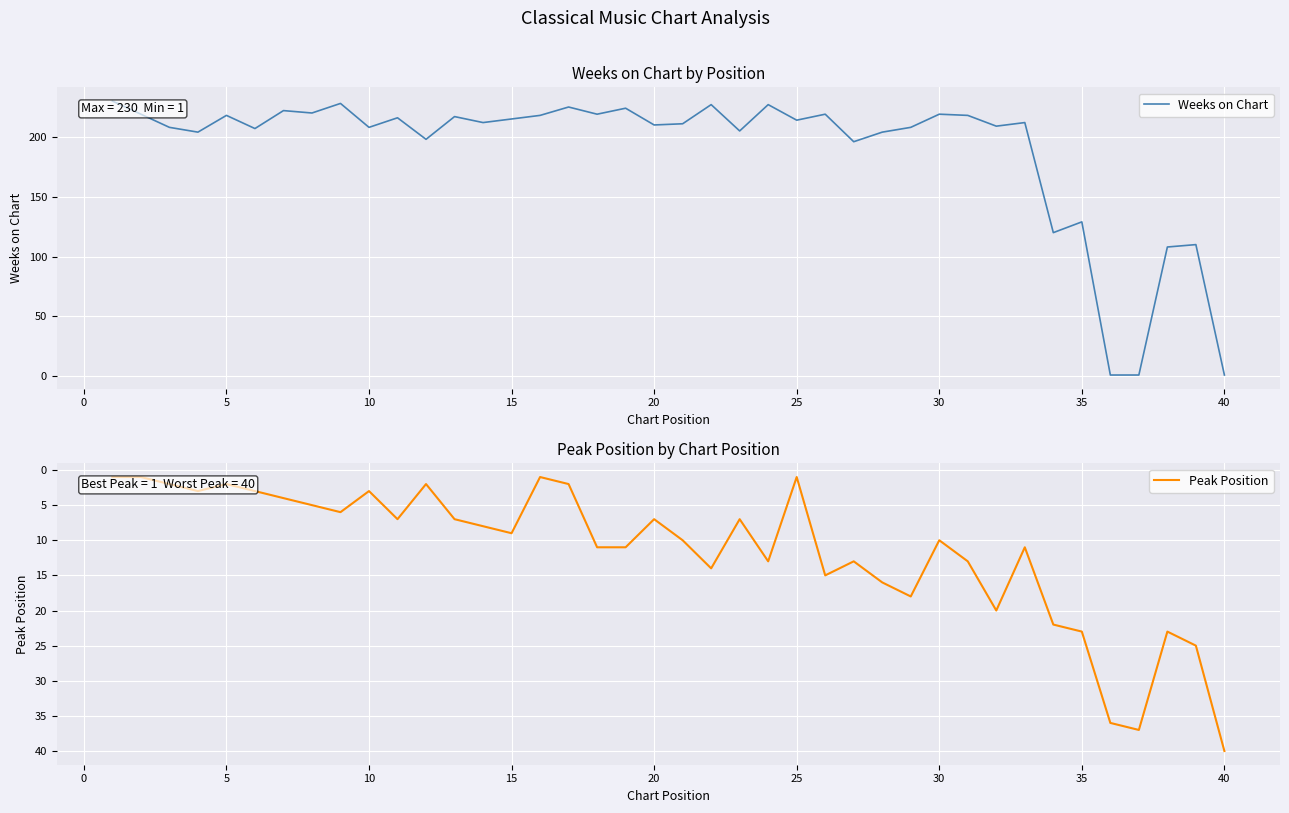

The value of Peak Position at 21 is 21. True or false?

False